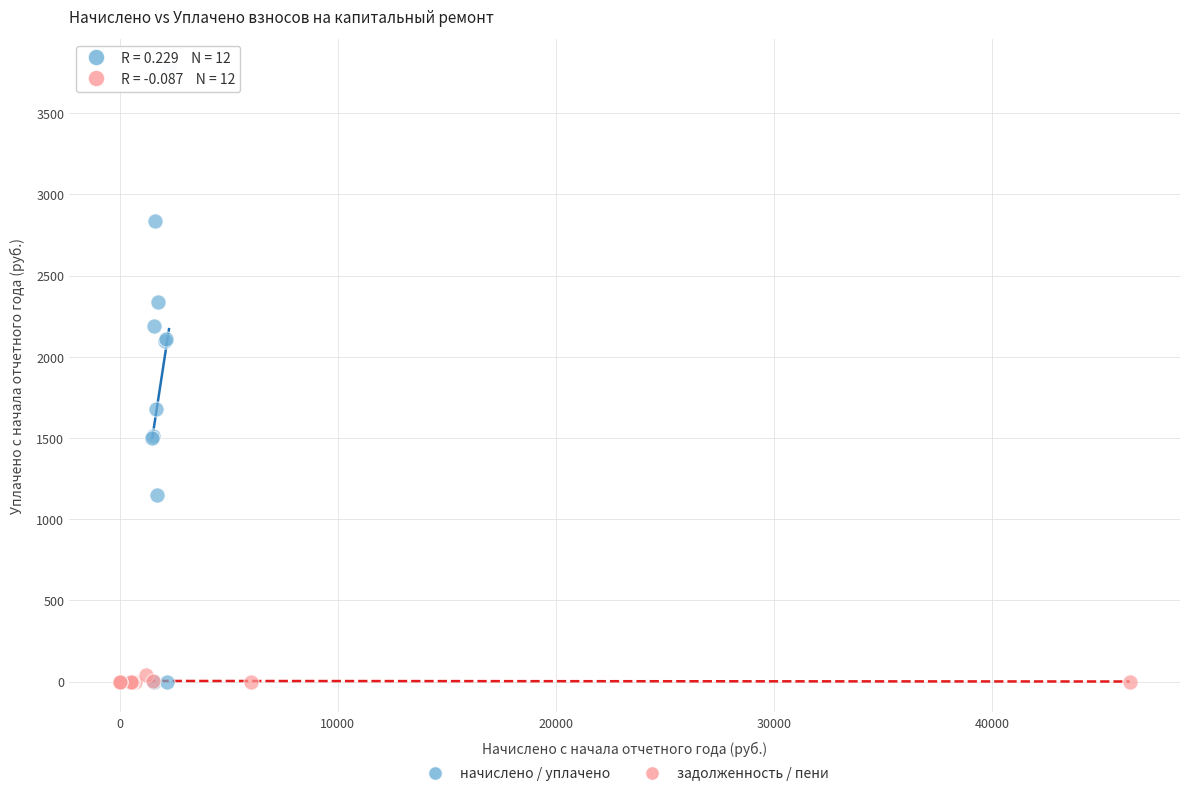

Which series has the widest spread of Y values?

начислено / уплачено